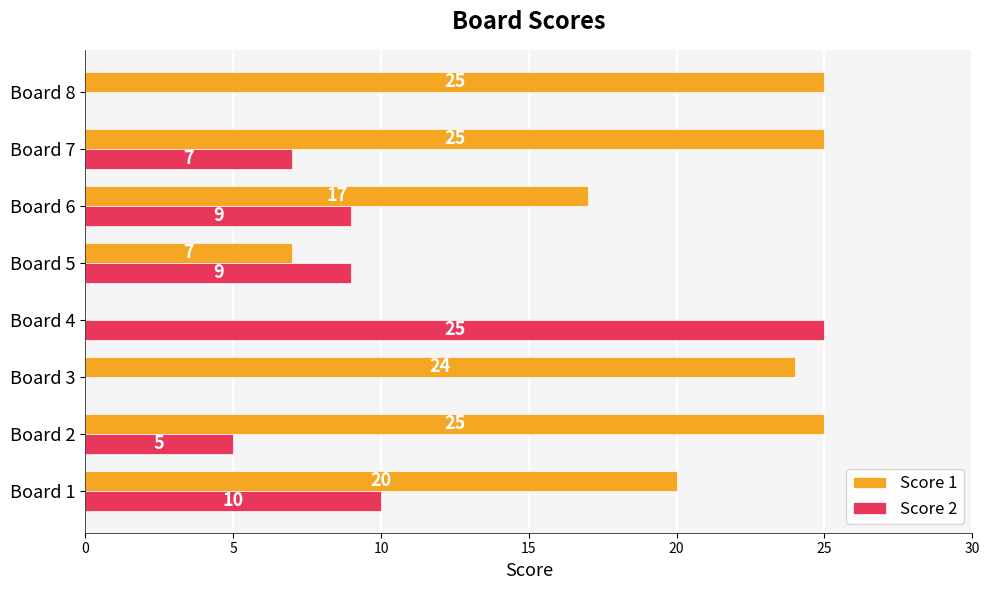

Between Board 1 and Board 3, which series saw the biggest shift?

Score 2